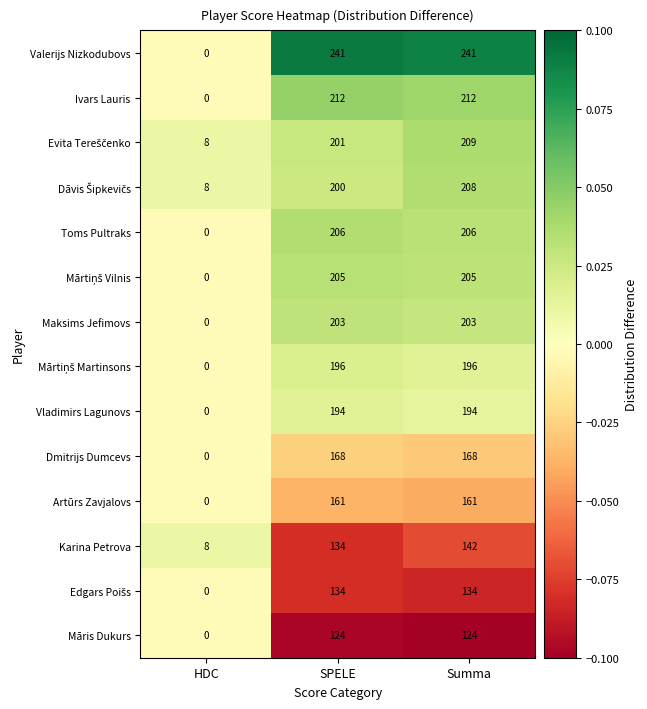

How many values in the Toms Pultraks series are below 206?

1